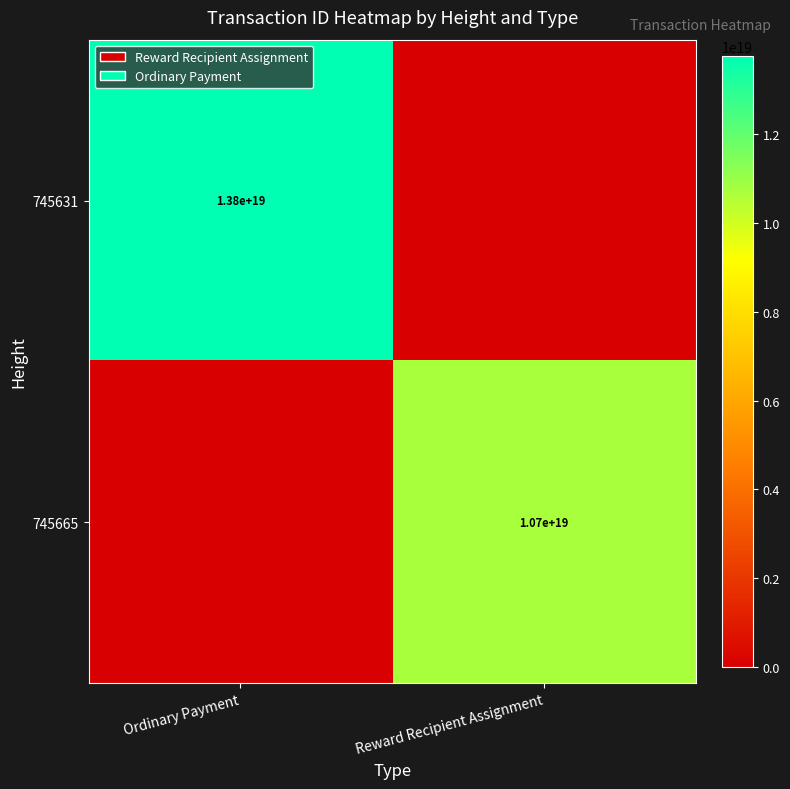

Count the number of categories in the chart.

2